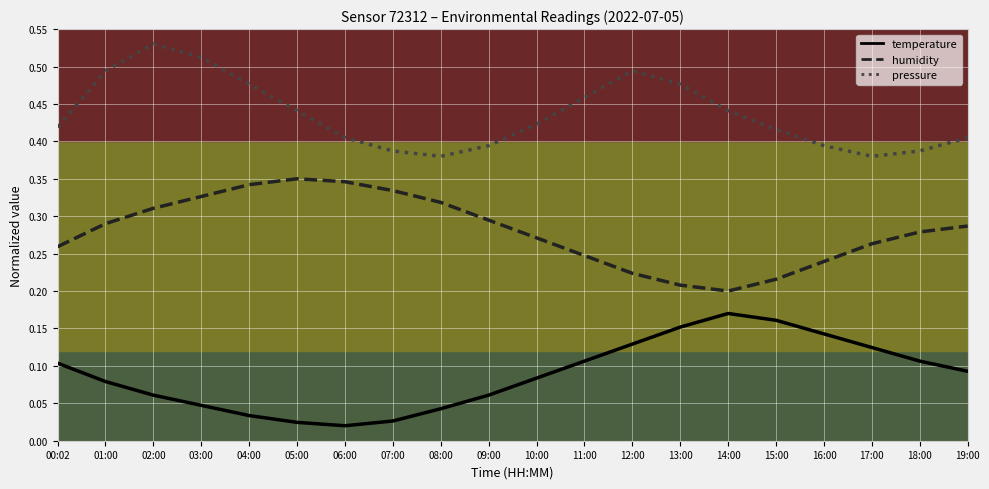

The humidity series shows 0.3 at 10:00. True or false?

True